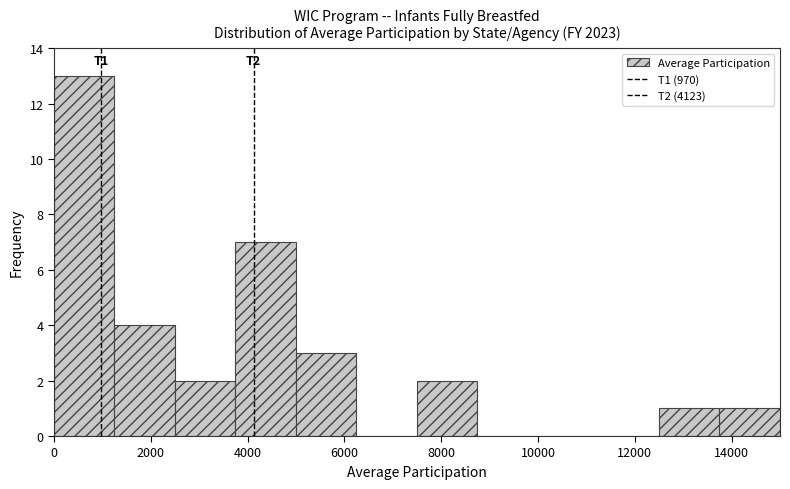

Over which range of the x-axis is the bar tallest?

0 to 1250